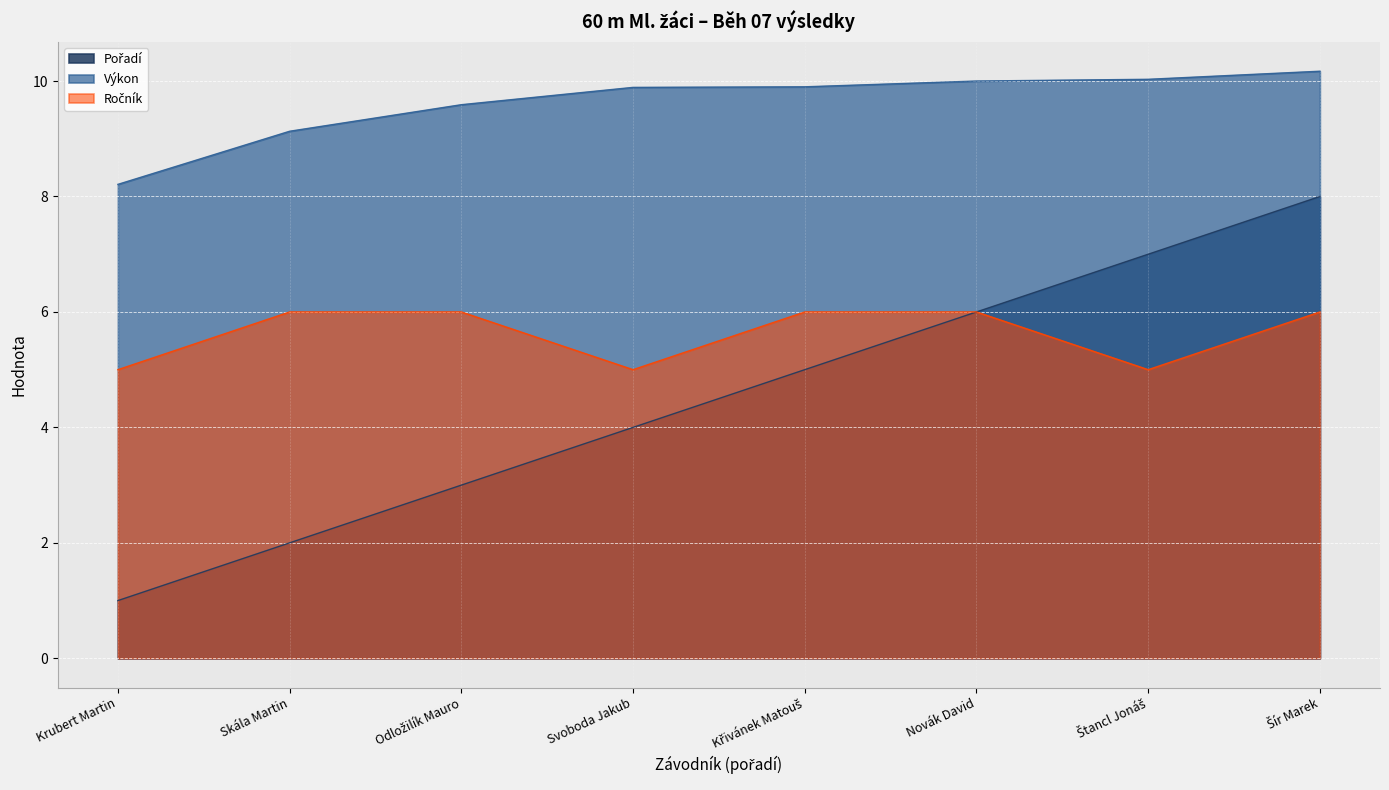

Reading left to right, transcribe all the data shown in this chart.

Pořadí: 1.0	2.0	3.0	4.0	5.0	6.0	7.0	8.0
Výkon: 8.2	9.1	9.6	9.9	9.9	10.0	10.0	10.2
Ročník: 5.0	6.0	6.0	5.0	6.0	6.0	5.0	6.0